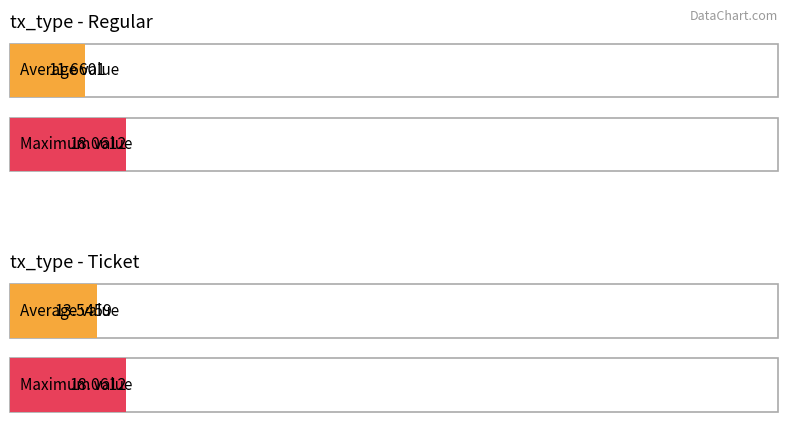

What is the maximum value shown in the chart?

18.1